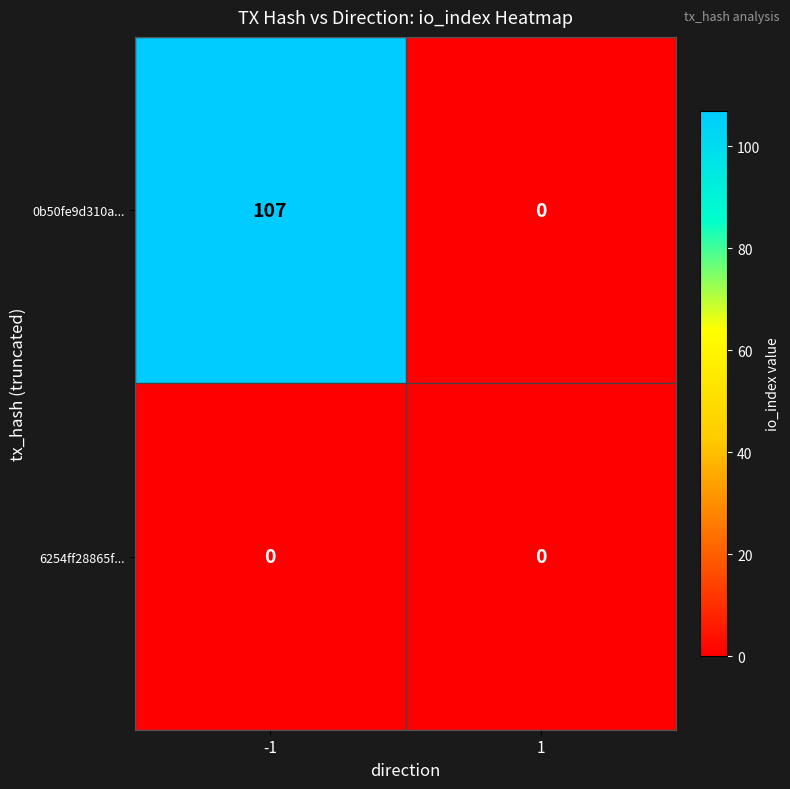

The value of 6254ff28865f... at 1 is 0. True or false?

True